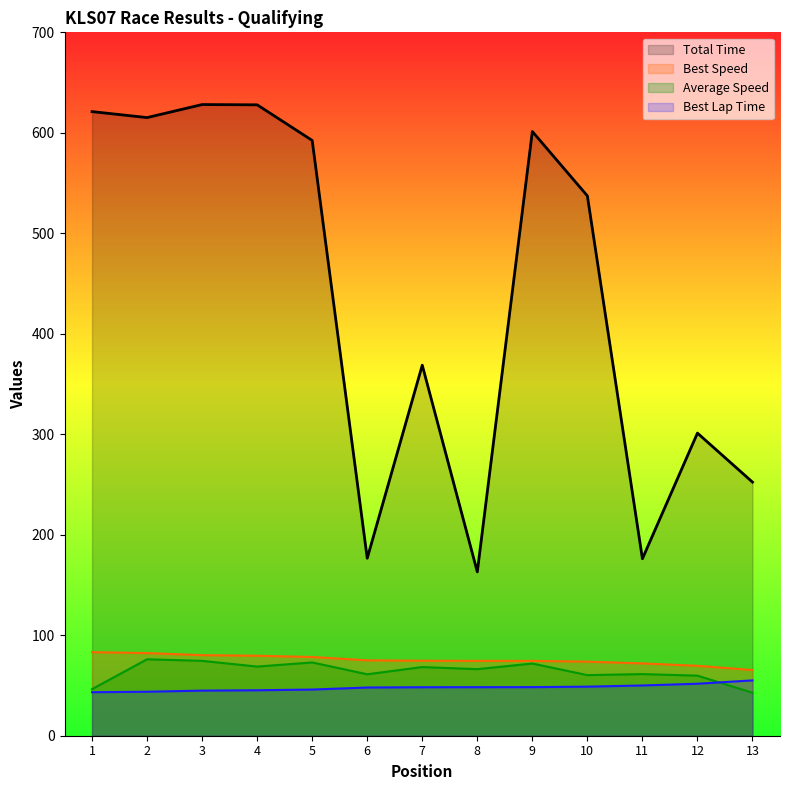

At which label does Average Speed first exceed 66?

2